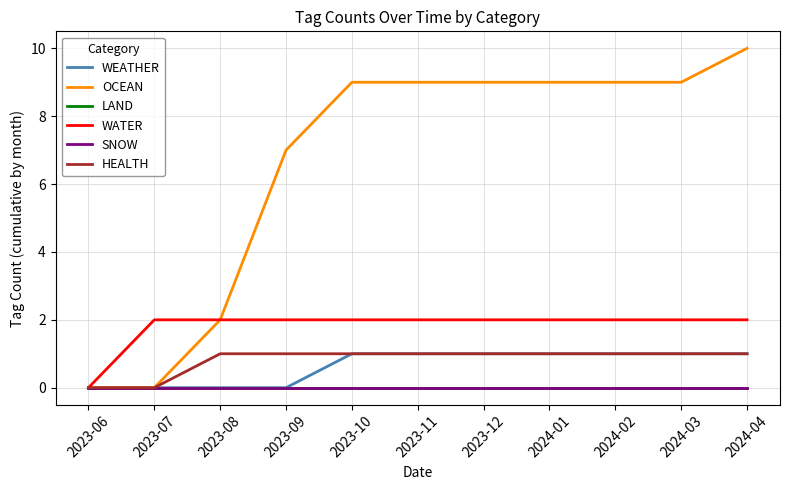

Does the chart display data point markers on the line(s)?

No